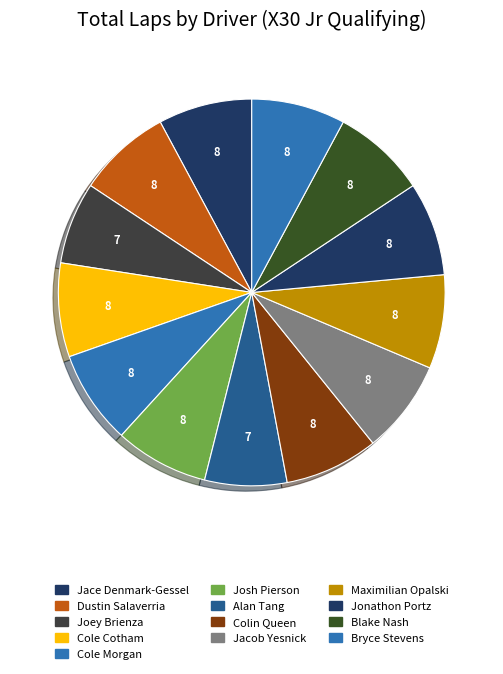

How many slices are in this pie chart?

13